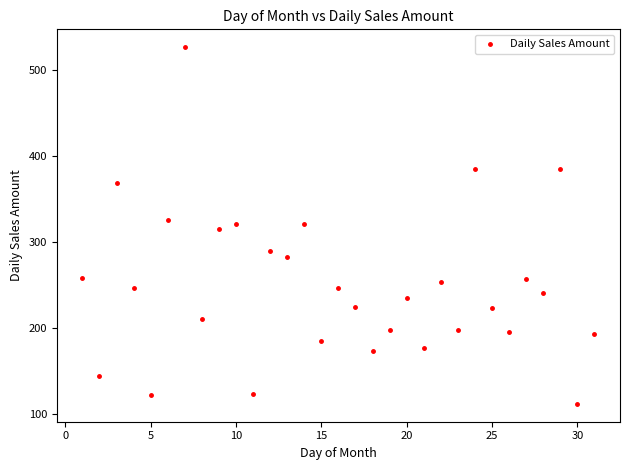

What is the range of Y values (max minus min)?

414